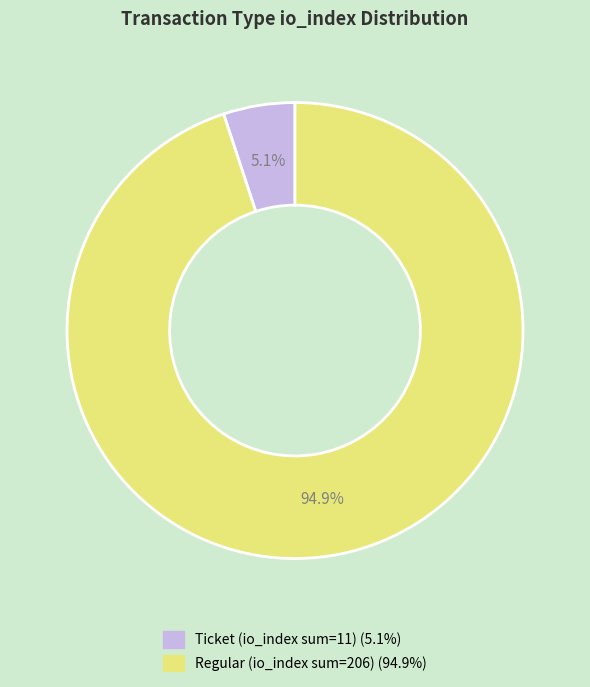

Is there any slice that represents more than half of the pie?

Yes